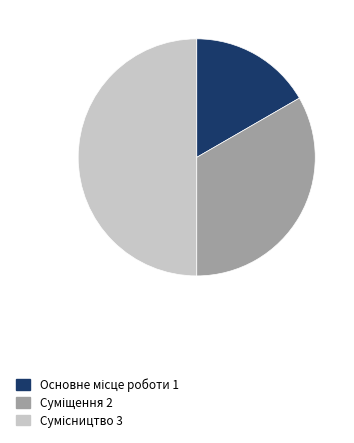

Combined, do Основне місце роботи and Сумісництво account for over 50%?

Yes